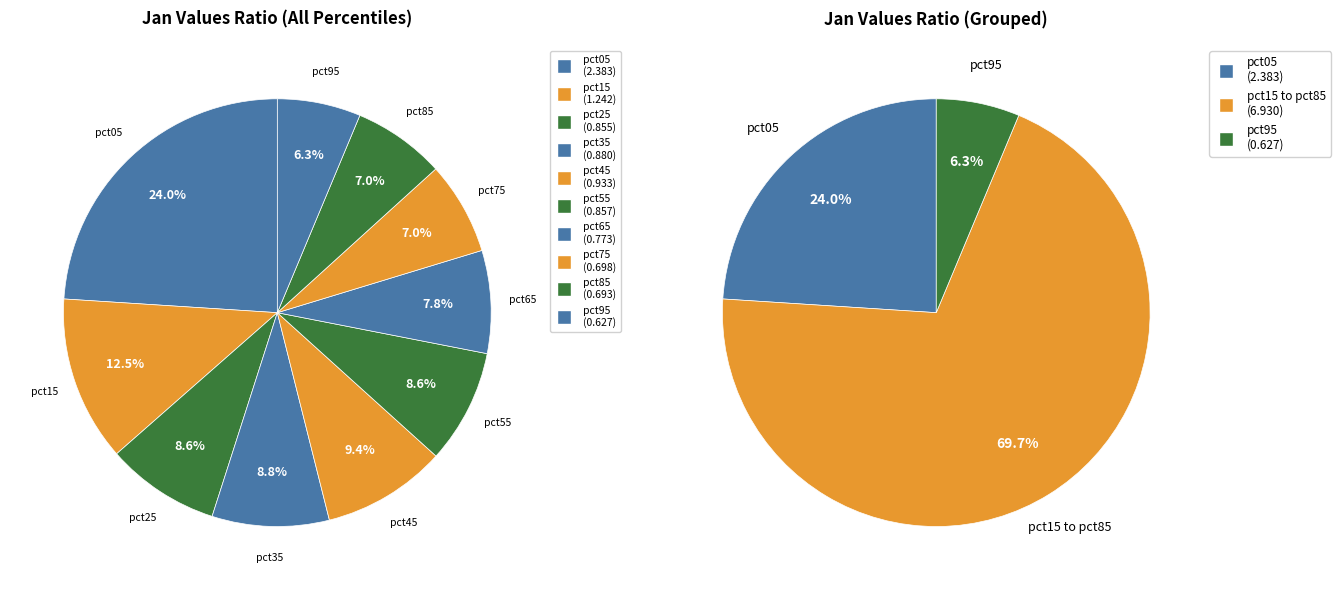

To the nearest percent, what is the average slice percentage?

10%